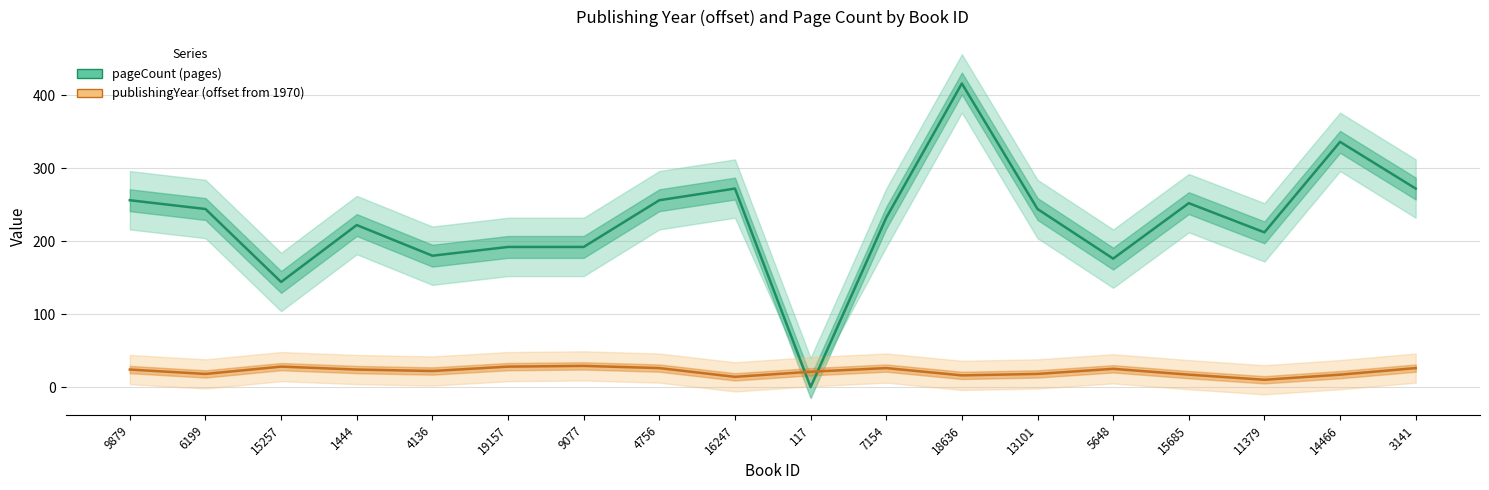

Reading left to right, transcribe all the data shown in this chart.

pageCount: 256	244	144	222	180	192	192	256	272	0	232	416	244	176	252	212	336	272
publishingYear: 24	18	28	24	22	28	29	26	14	21	26	16	18	25	17	10	17	26